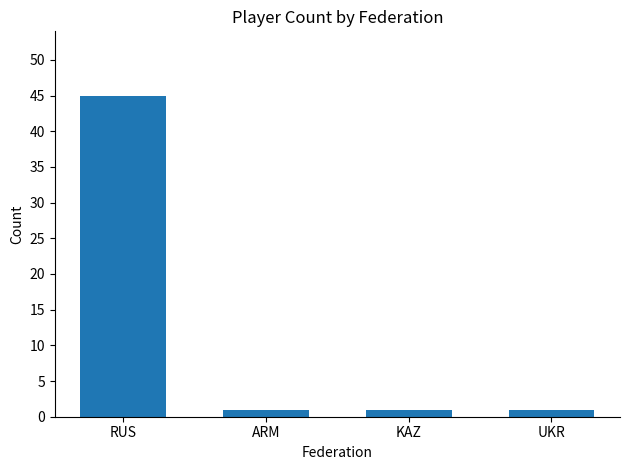

What is the value of the 3rd bar from the left?

1